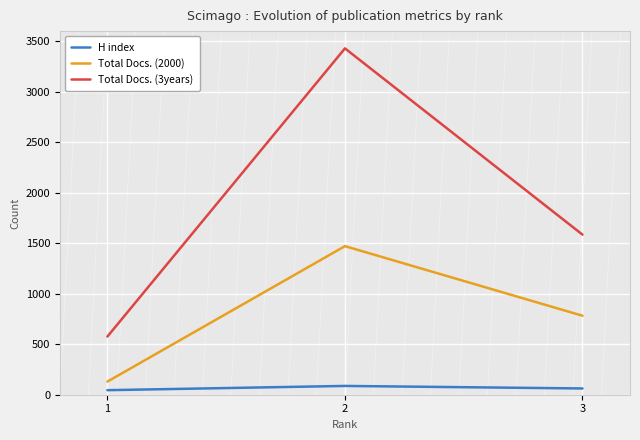

Is this an area chart (filled region under the line)?

No